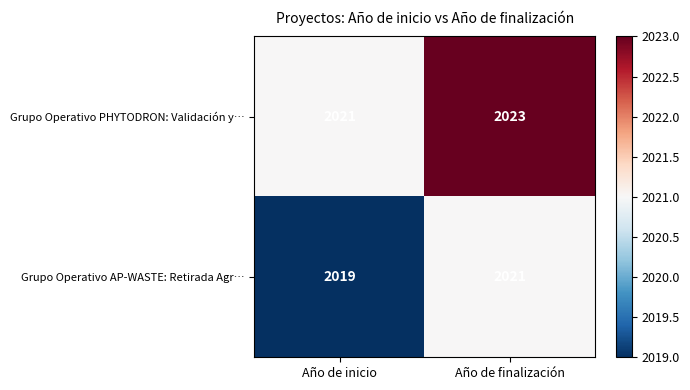

What is the sum of the Grupo Operativo PHYTODRON: Validación y… values at Año de inicio and Año de finalización?

4044